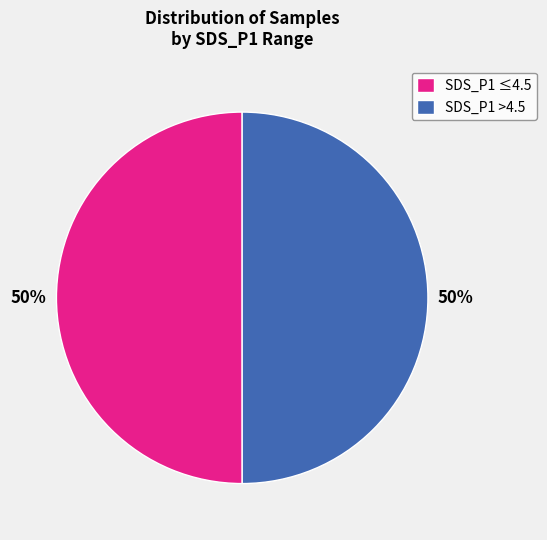

What percentage is the SDS_P1 ≤4.5 slice, to the nearest percent?

50%